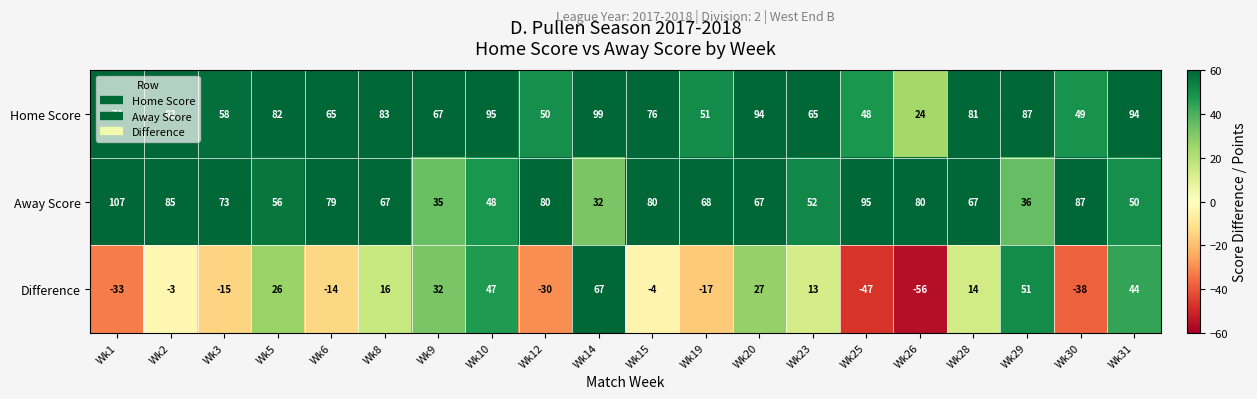

Is the value of Difference at Wk10 greater than the value of Home Score at Wk6?

No